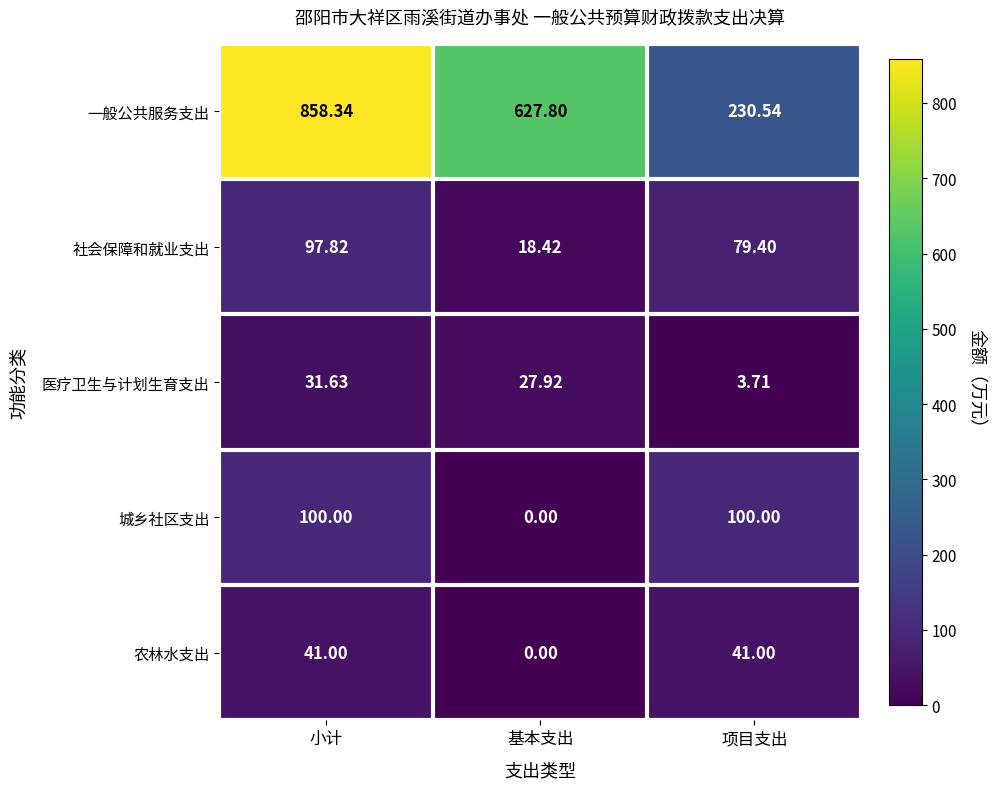

Count the number of categories in the chart.

3